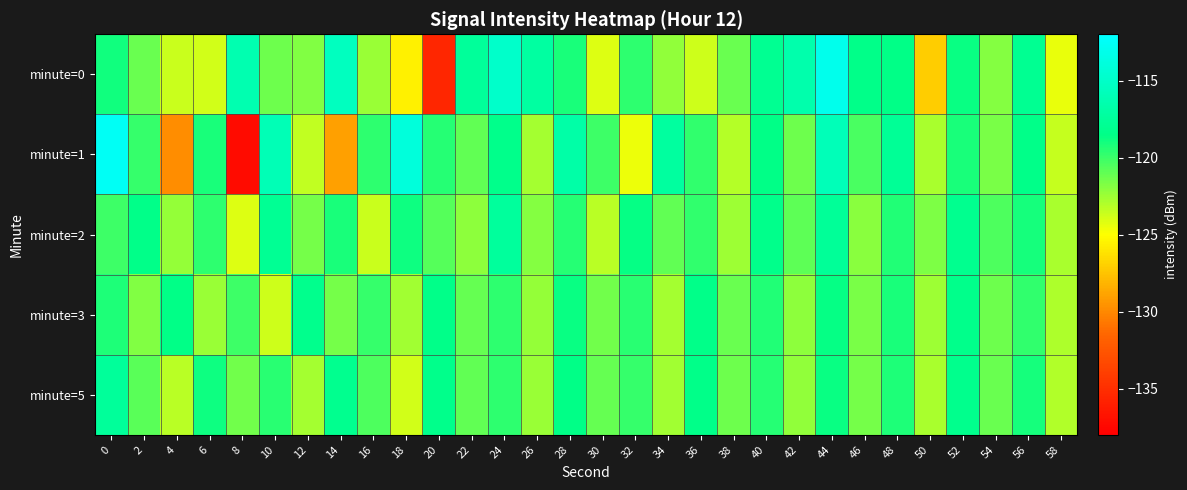

Reading right to left, list all the values displayed in this chart.

minute=0: 58=-124.5	56=-117.9	54=-121.9	52=-118.7	50=-127.1	48=-118.5	46=-118.5	44=-113.1	42=-116.5	40=-118.0	38=-121.2	36=-123.7	34=-122.2	32=-119.7	30=-124.2	28=-119.1	26=-117.1	24=-114.9	22=-117.6	20=-135.5	18=-125.6	16=-122.4	14=-115.5	12=-121.8	10=-121.3	8=-116.4	6=-123.9	4=-123.7	2=-121.2	0=-118.9
minute=1: 58=-123.5	56=-118.4	54=-121.6	52=-119.2	50=-122.8	48=-117.7	46=-120.4	44=-115.9	42=-121.3	40=-118.6	38=-123.1	36=-119.8	34=-117.2	32=-124.5	30=-120.1	28=-116.8	26=-122.7	24=-118.3	22=-121.0	20=-119.5	18=-114.0	16=-119.7	14=-129.0	12=-123.4	10=-116.0	8=-137.3	6=-119.2	4=-129.9	2=-119.9	0=-112.5
minute=2: 58=-122.8	56=-119.1	54=-120.5	52=-118.1	50=-121.7	48=-119.4	46=-122.0	44=-117.6	42=-120.9	40=-118.3	38=-122.5	36=-119.8	34=-121.0	32=-118.7	30=-123.2	28=-119.5	26=-121.9	24=-117.4	22=-122.1	20=-120.7	18=-118.9	16=-123.6	14=-119.2	12=-121.5	10=-117.8	8=-124.1	6=-119.7	4=-122.3	2=-118.5	0=-120.1
minute=3: 58=-122.9	56=-119.8	54=-121.3	52=-118.3	50=-122.5	48=-119.2	46=-121.6	44=-118.7	42=-122.1	40=-119.4	38=-121.2	36=-118.5	34=-122.7	32=-119.6	30=-121.4	28=-118.8	26=-122.3	24=-119.7	22=-121.1	20=-118.4	18=-122.6	16=-119.9	14=-121.5	12=-118.2	10=-123.7	8=-120.1	6=-122.4	4=-118.6	2=-121.8	0=-119.3
minute=5: 58=-123.0	56=-119.1	54=-121.2	52=-118.2	50=-122.8	48=-119.3	46=-121.5	44=-118.8	42=-122.2	40=-119.5	38=-121.3	36=-118.4	34=-122.6	32=-119.9	30=-121.1	28=-118.6	26=-122.4	24=-119.7	22=-121.0	20=-118.3	18=-123.8	16=-120.5	14=-118.1	12=-122.7	10=-119.6	8=-121.4	6=-118.9	4=-123.2	2=-120.8	0=-117.5